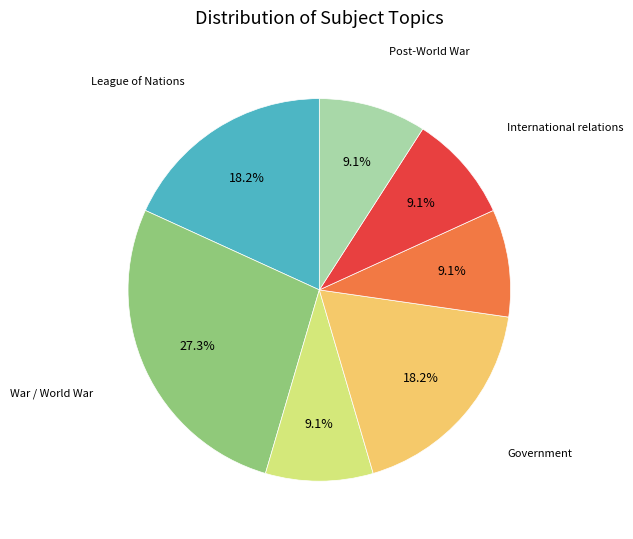

What is the ratio of the value at Prohibition to the value at International relations?

1.0